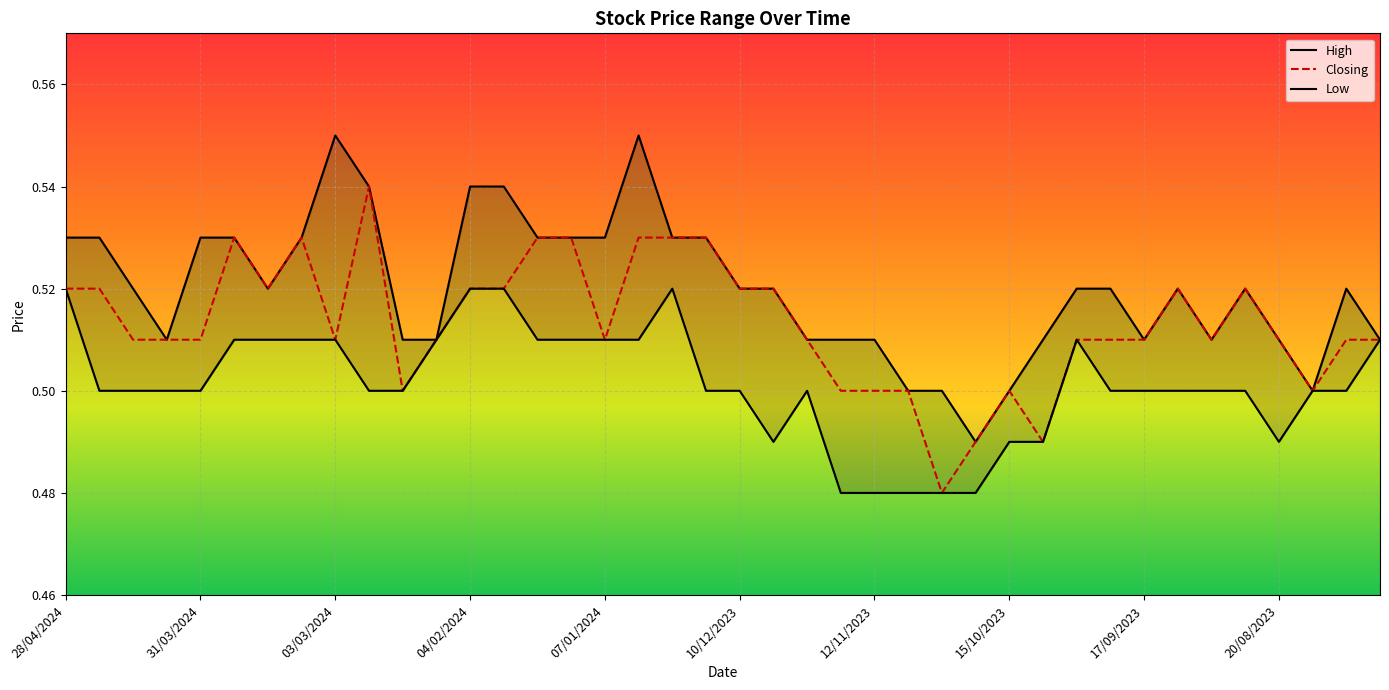

Rank the series by their maximum value, from lowest to highest.

Low, Closing, High